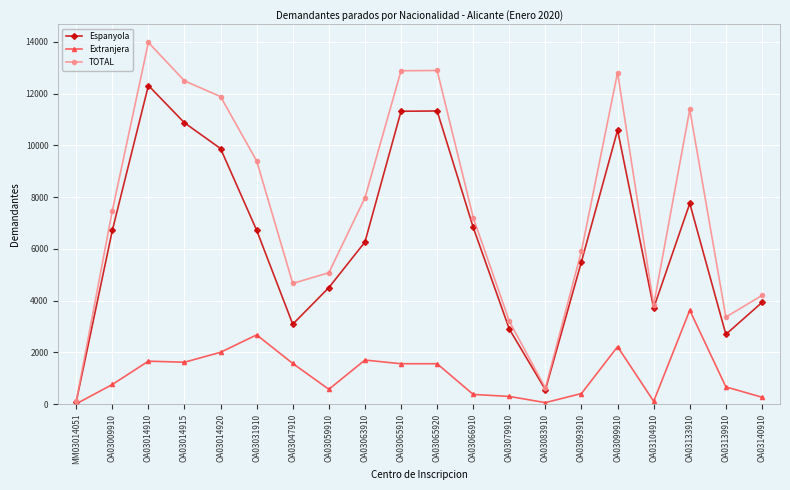

What is the label of the 9th point from the left?

OA03063910